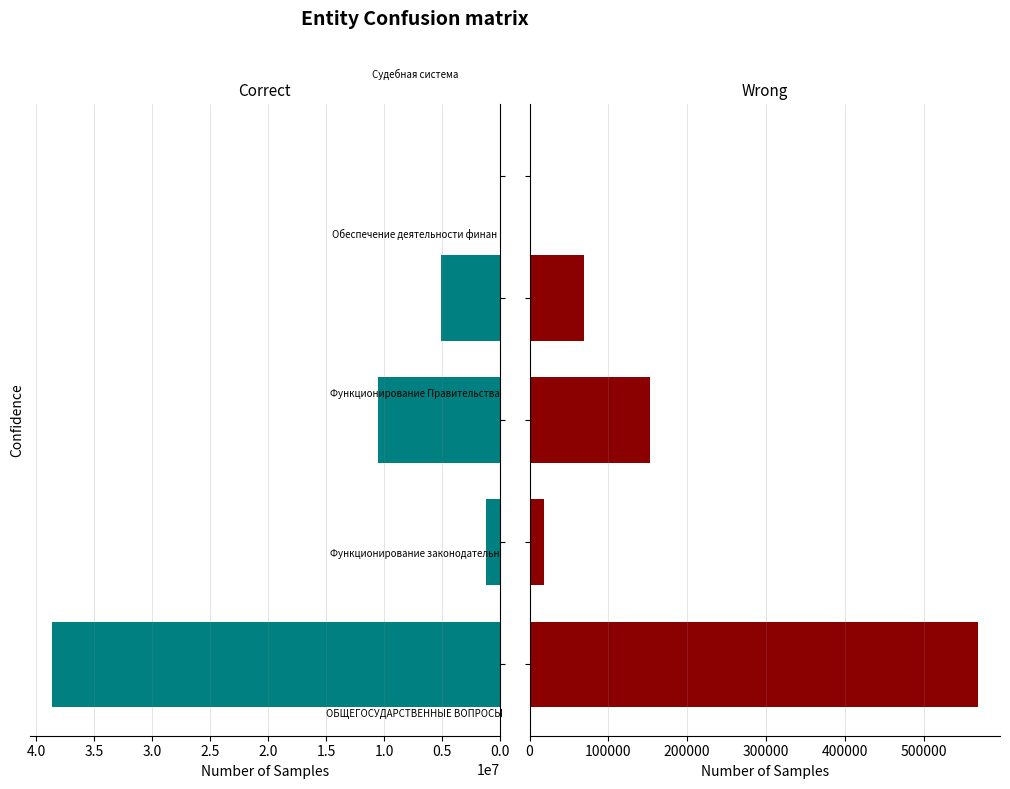

What is the value of the Утвержденные (Correct) bar at the 5th from the left?

2700.0